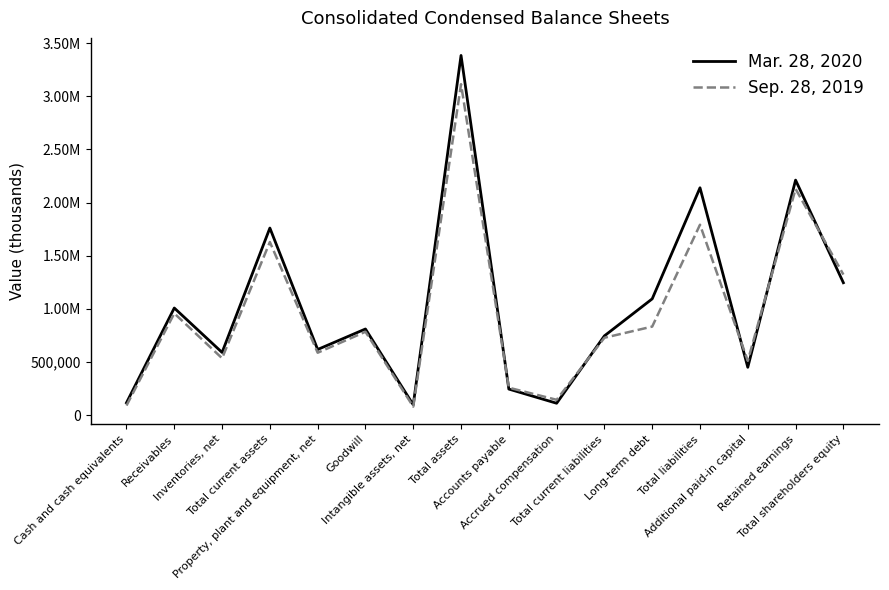

What is the greatest value displayed?

3384973